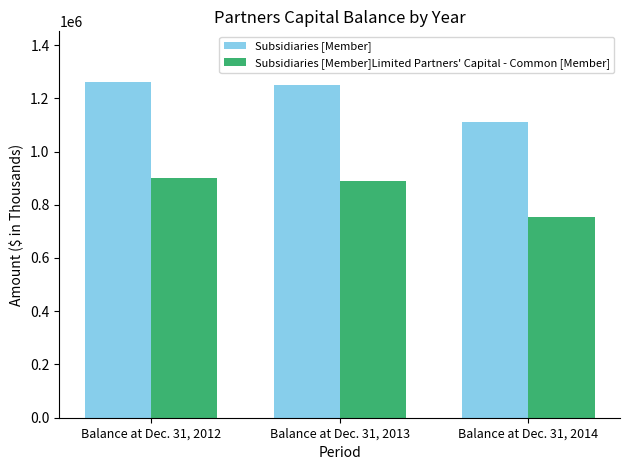

List the series in order of their overall mean, lowest first.

Subsidiaries [Member]Limited Partners' Capital - Common [Member], Subsidiaries [Member]